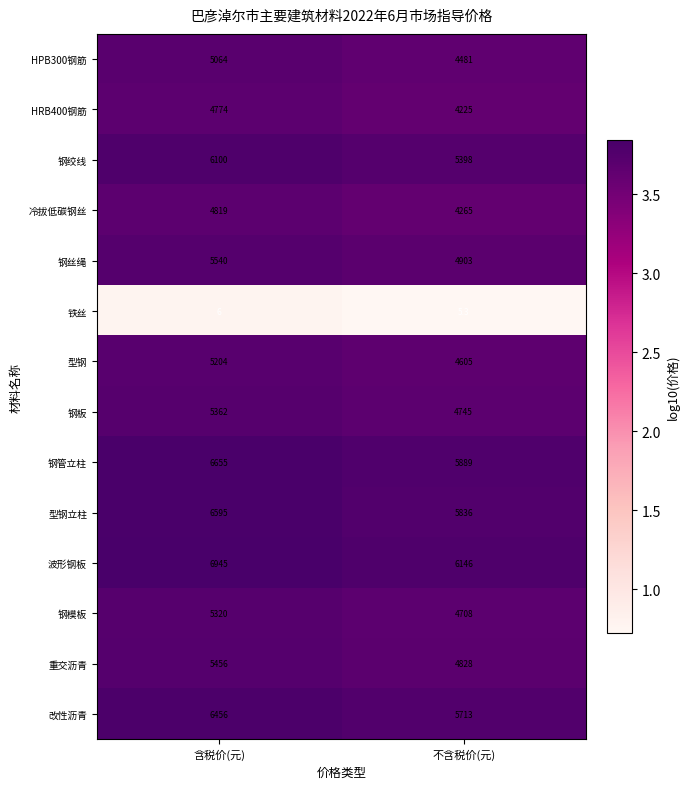

Is the value of 冷拔低碳钢丝 at 含税价(元) greater than the value of 重交沥青 at 不含税价(元)?

No